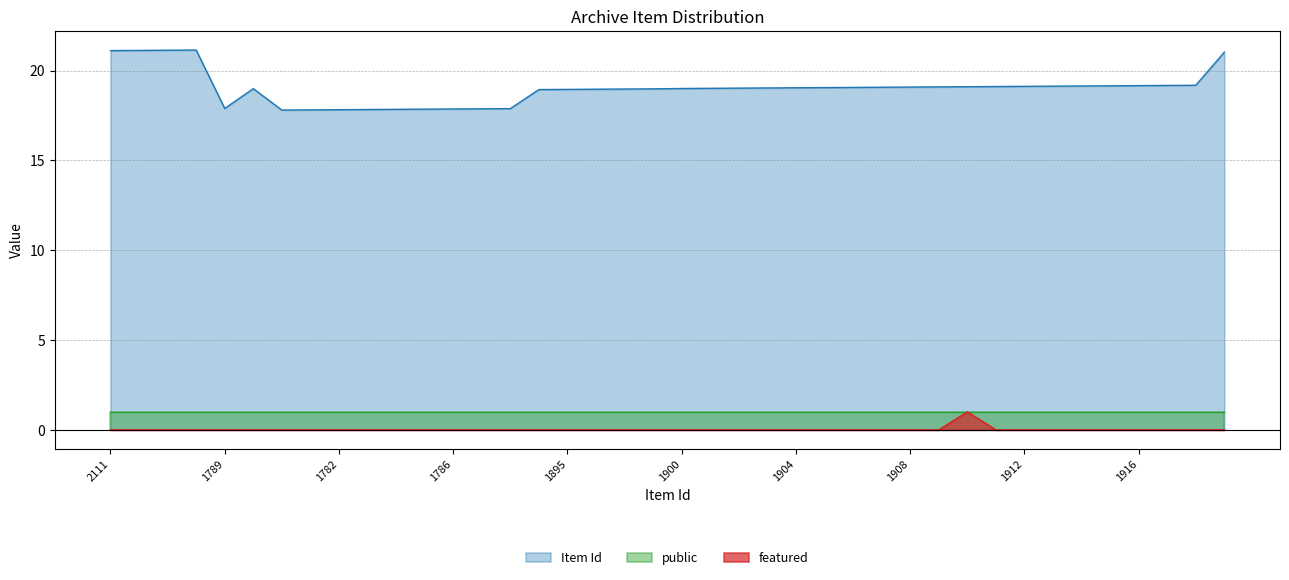

True or false: Item Id and featured intersect in this chart.

False